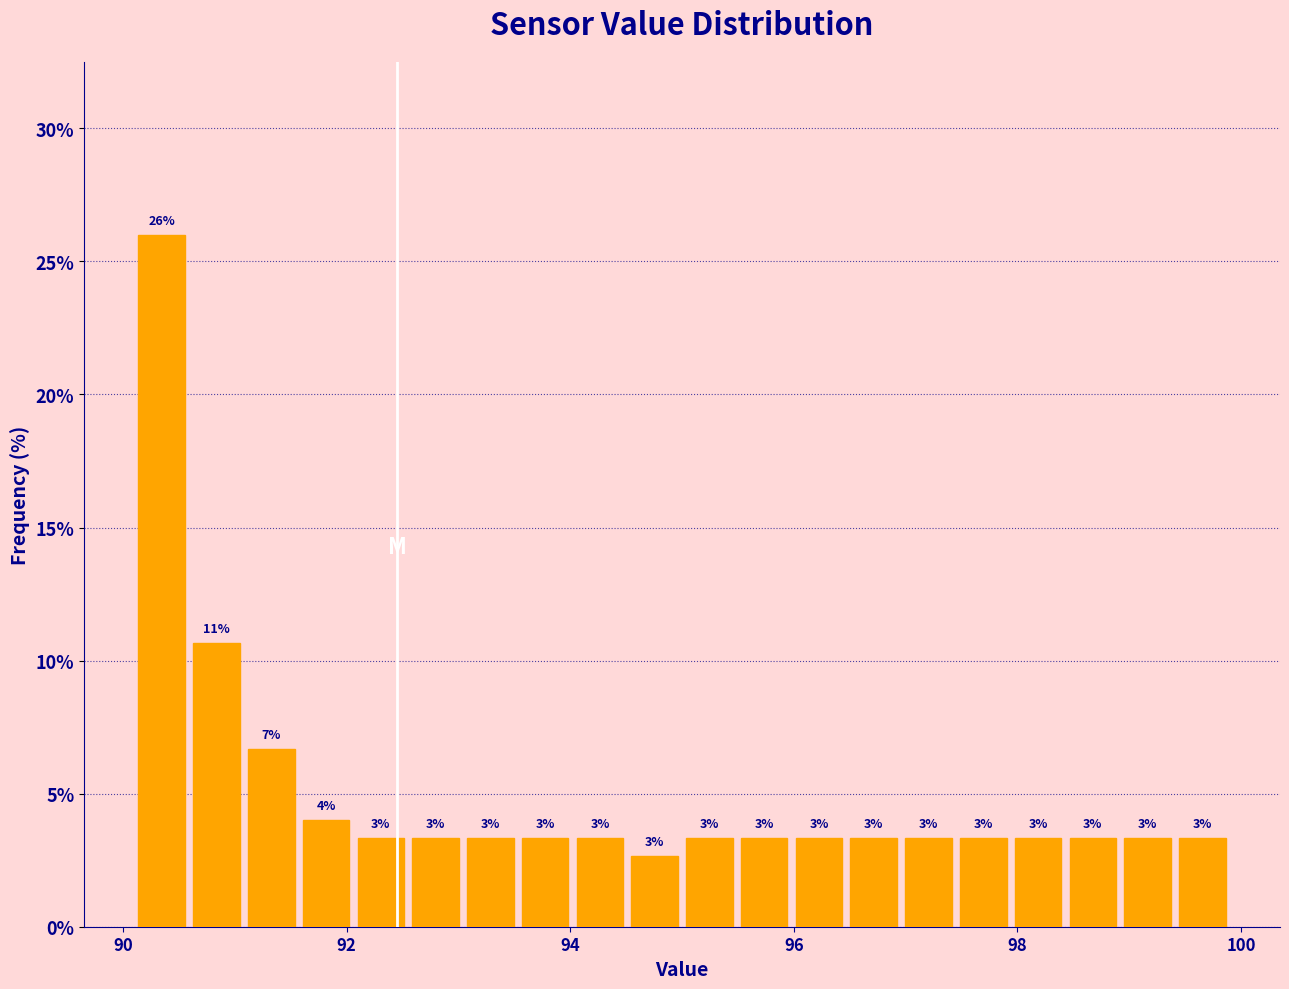

Read against the x-axis, roughly where is the centre of the tallest bar?

90.4